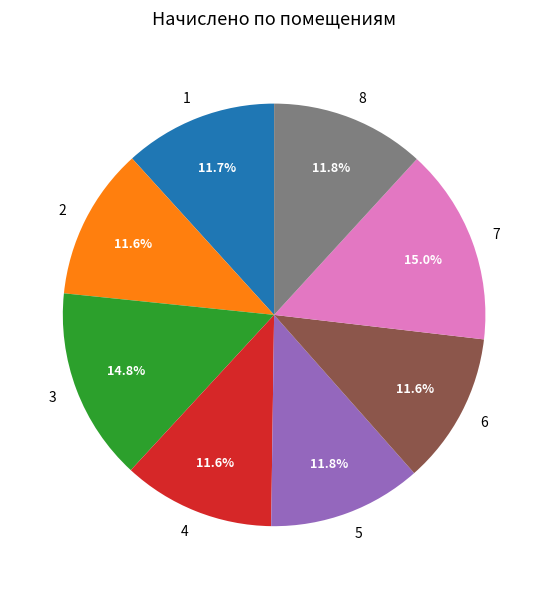

Is it true that 4 is 12% of the pie?

True